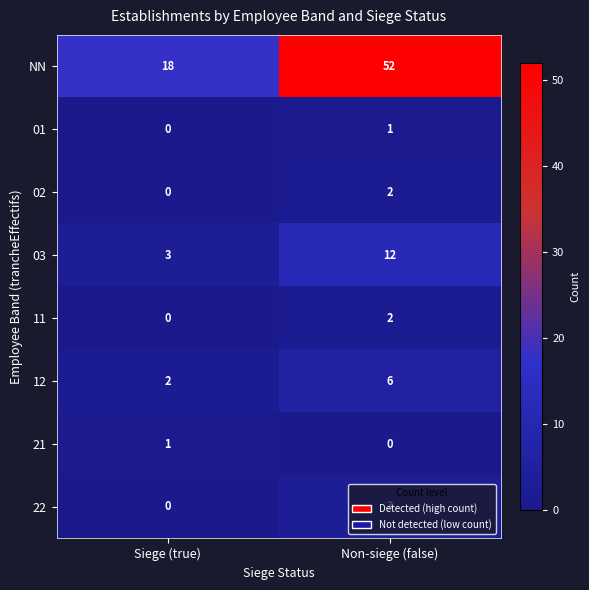

At how many categories does at least one series exceed 39?

1